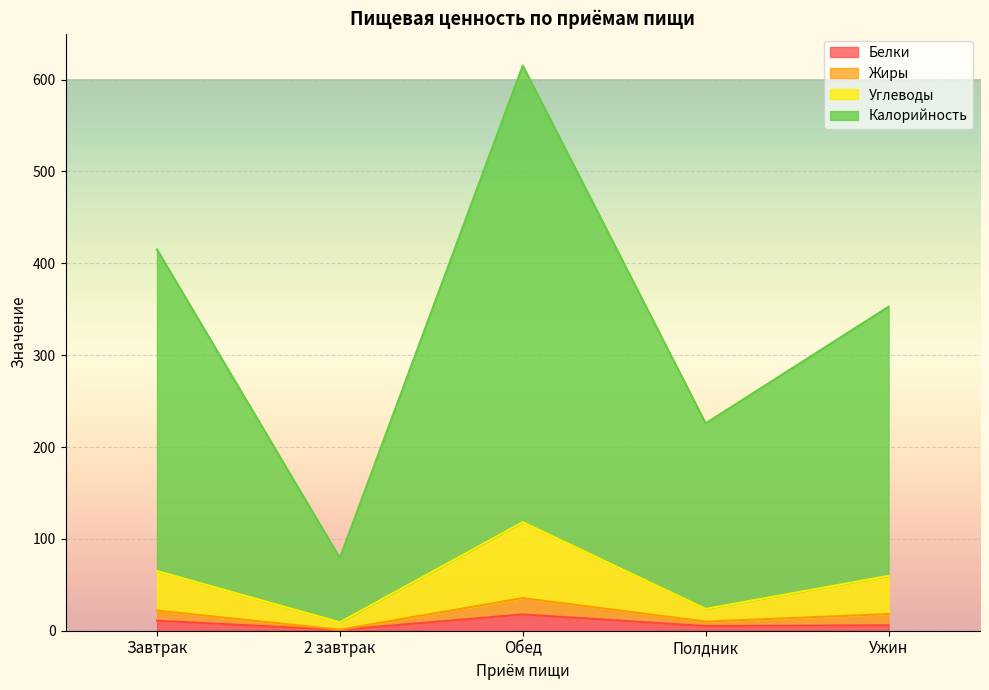

At which category is the sum across all series the highest?

Обед